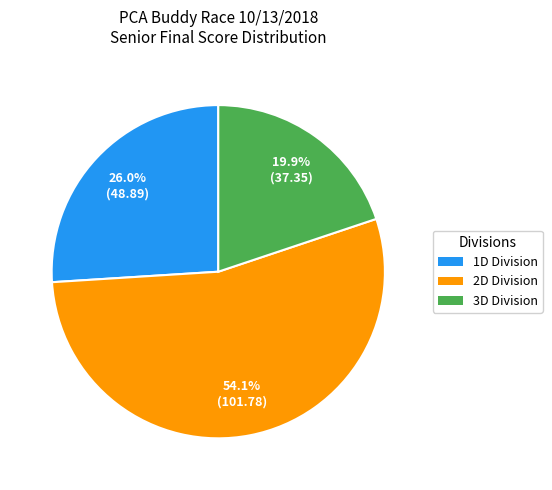

To the nearest percent, what is the average slice percentage?

33%